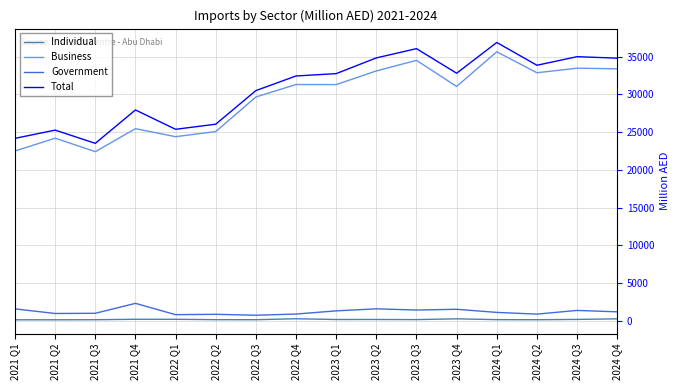

What is the spread (max minus min) of values at 2023 Q3?

35920.8